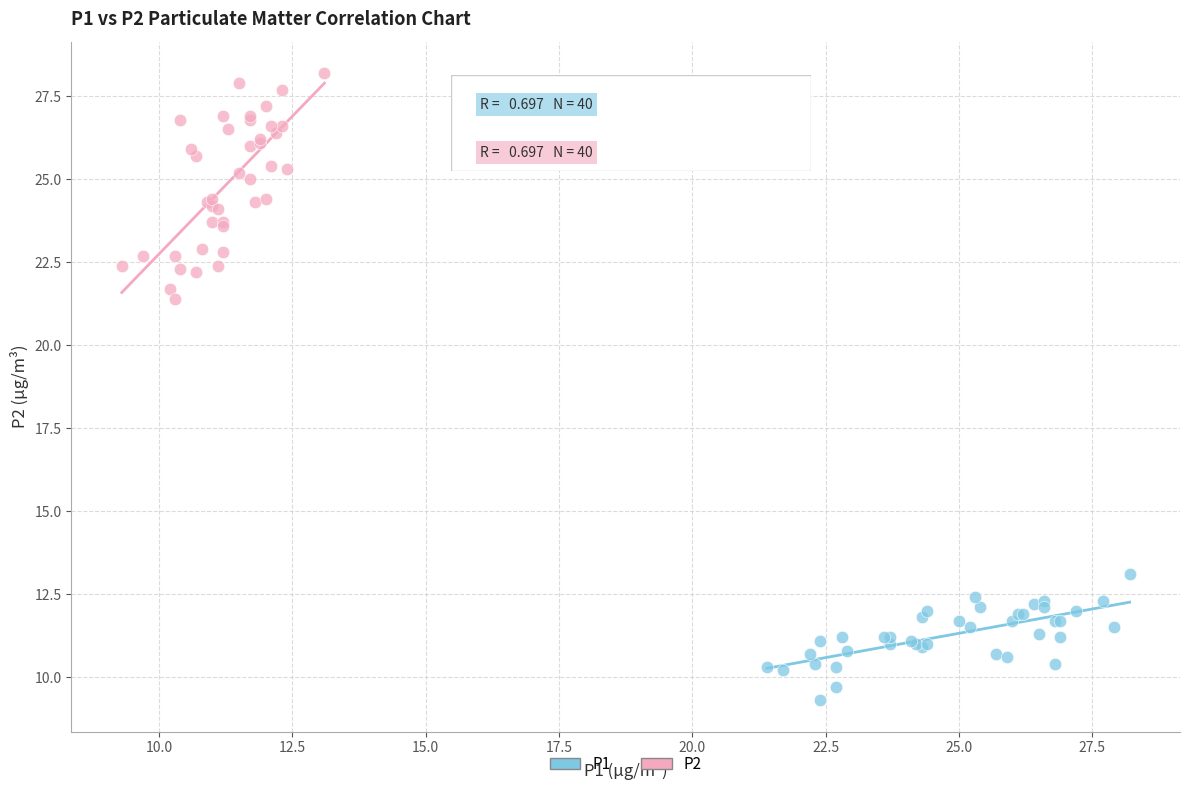

Which series reaches the minimum Y coordinate?

P1